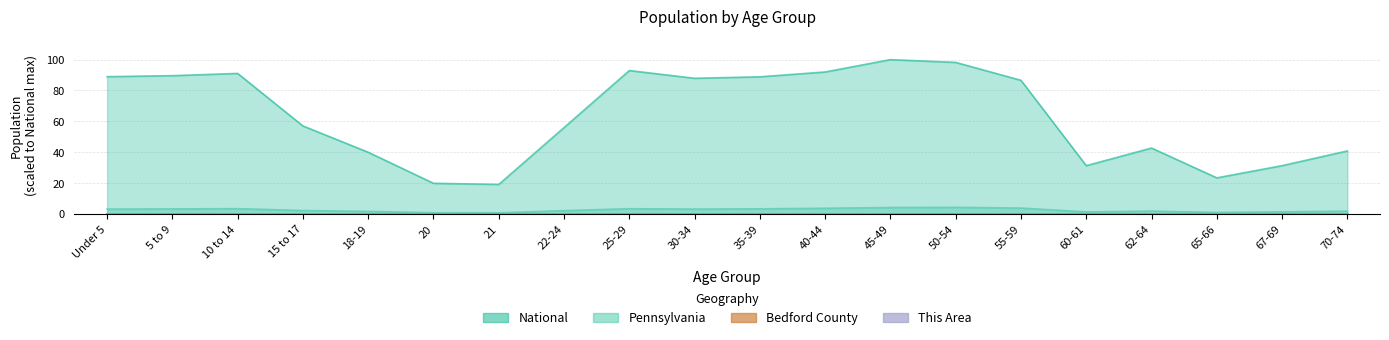

Is it true that This Area equals 0.0 at 45-49?

False